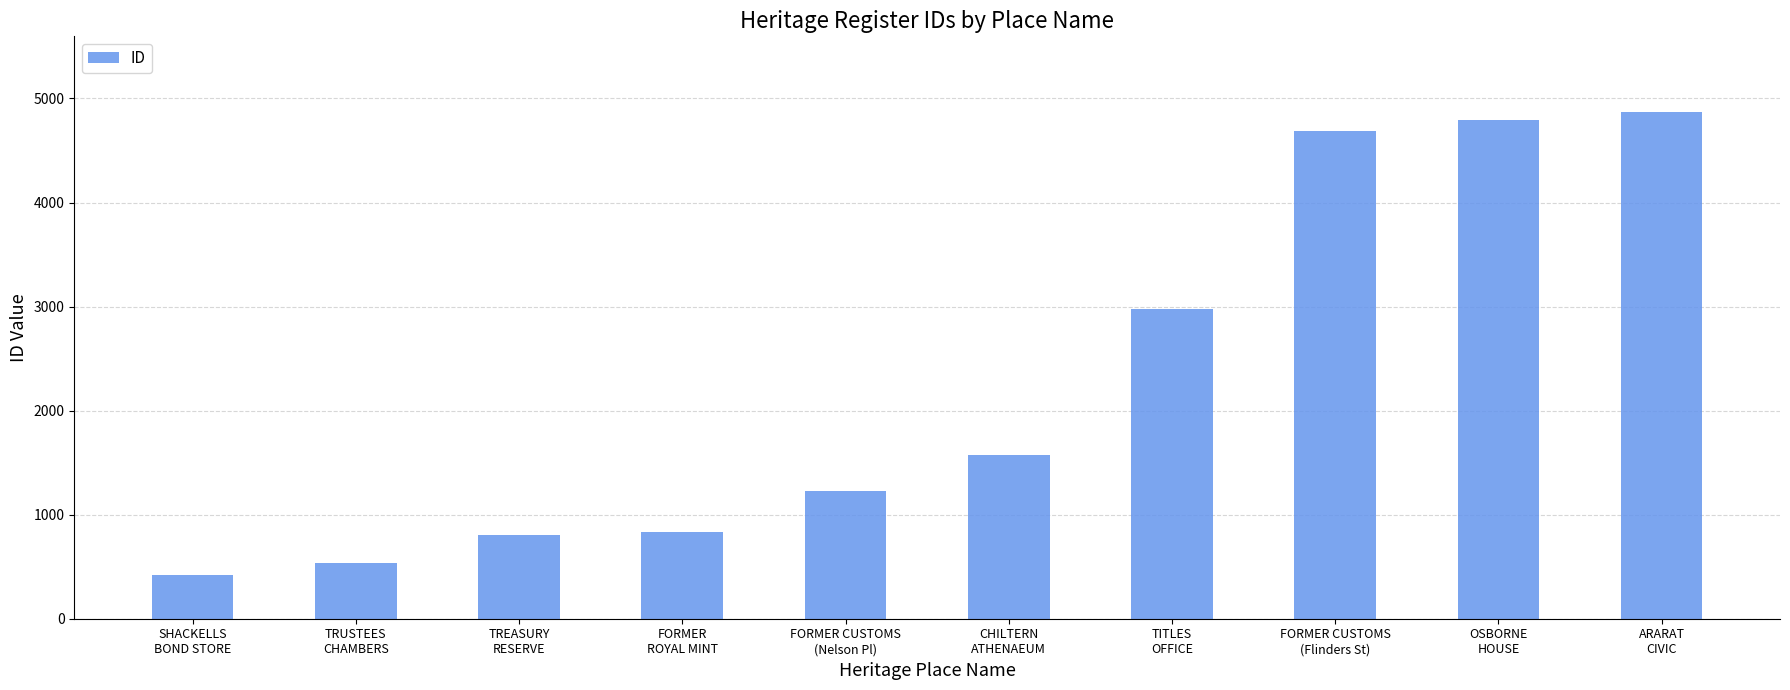

What is the sum of the values at OSBORNE
HOUSE and TITLES
OFFICE?

7764